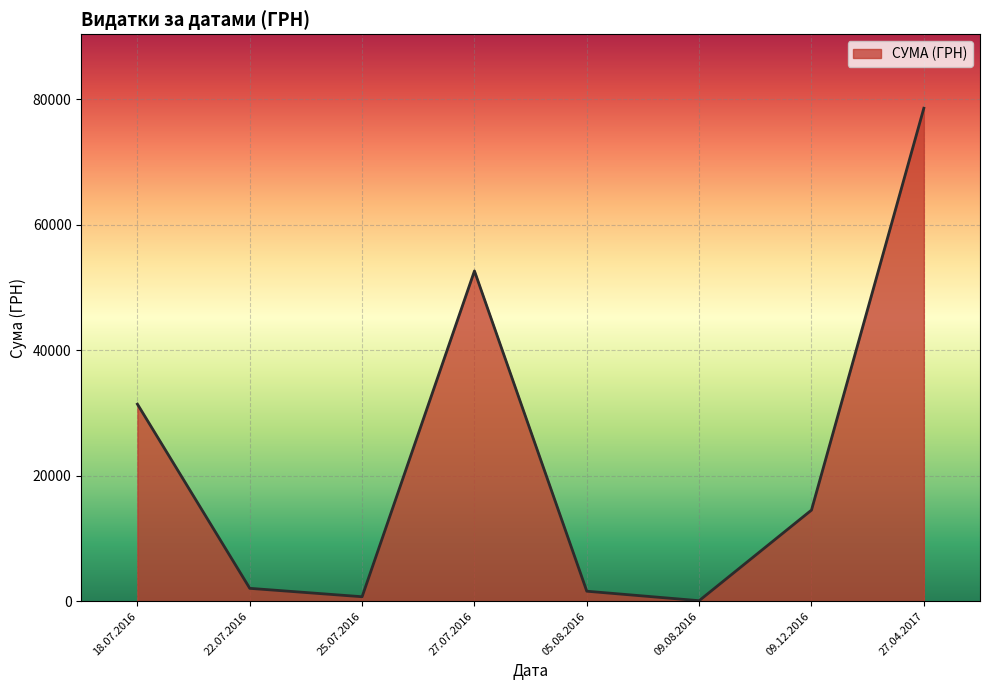

How many lines are shown in the chart?

1